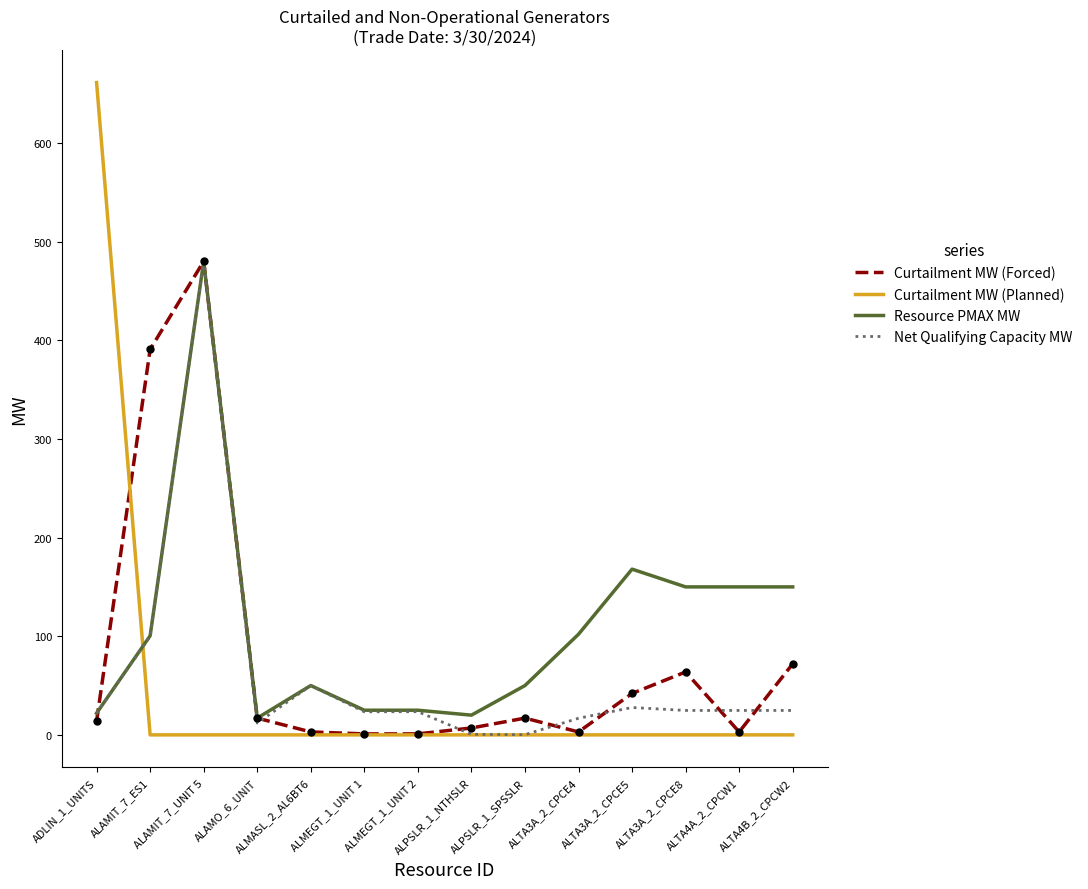

Which series has the widest spread of values?

Curtailment MW (Planned)